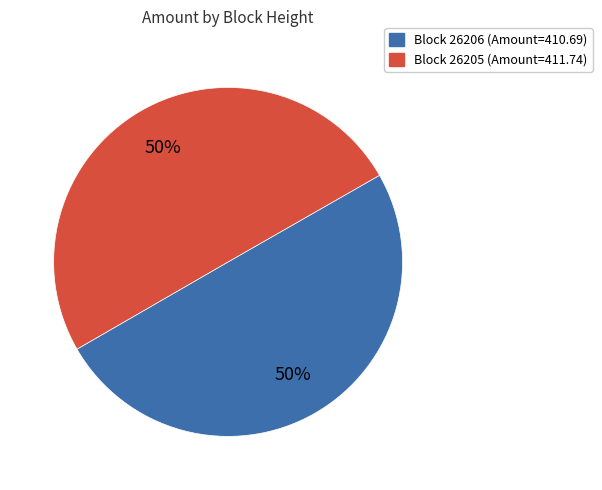

Combined, do Block 26205 (Amount=411.74) and Block 26206 (Amount=410.69) account for over 50%?

Yes